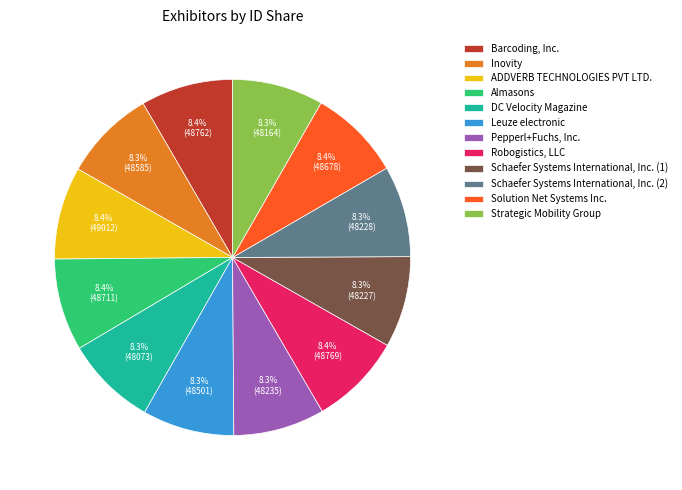

Approximately how many times larger is the value at Almasons compared to Schaefer Systems International, Inc. (2)?

1.0